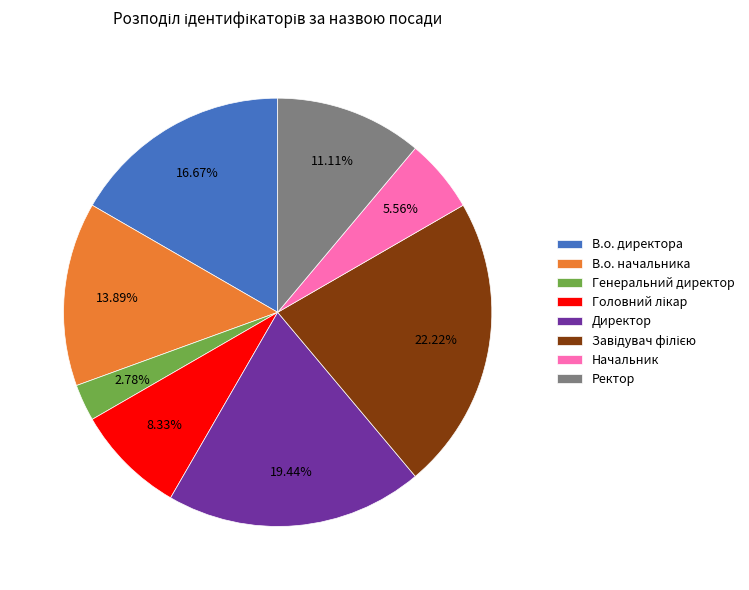

Is there a majority slice in this chart?

No